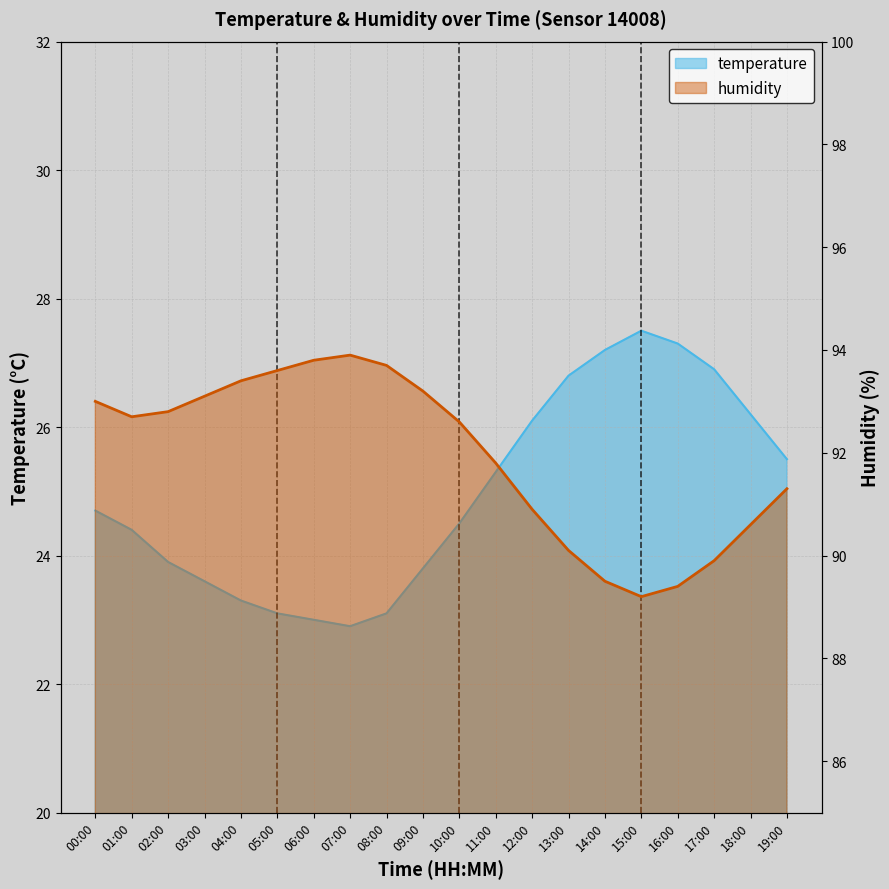

The temperature series shows 45.2 at 15:00. True or false?

False